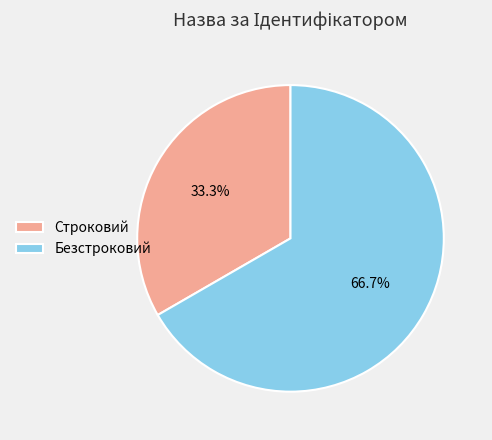

The Безстроковий slice represents 67% of the pie. True or false?

True